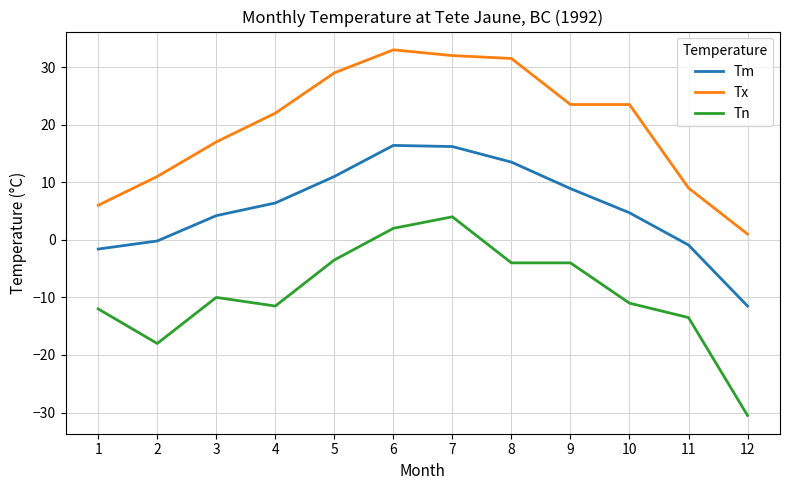

What is the difference between the Tn values at 4 and 8?

7.5